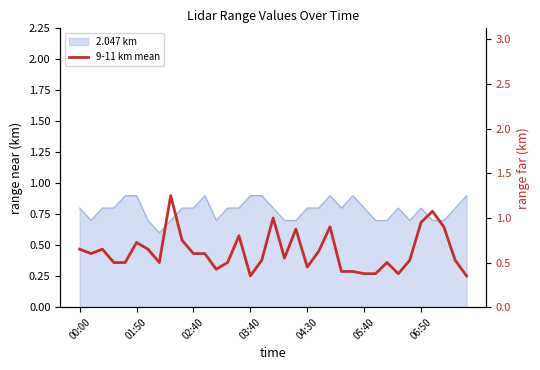

Reading left to right, extract all data points from this chart.

0.6	0.6	0.7	0.5	0.5	0.7	0.7	0.5	1.2	0.8	0.6	0.6	0.4	0.5	0.8	0.4	0.5	1.0	0.6	0.9	0.5	0.6	0.9	0.4	0.4	0.4	0.4	0.5	0.4	0.5	1.0	1.1	0.9	0.5	0.4